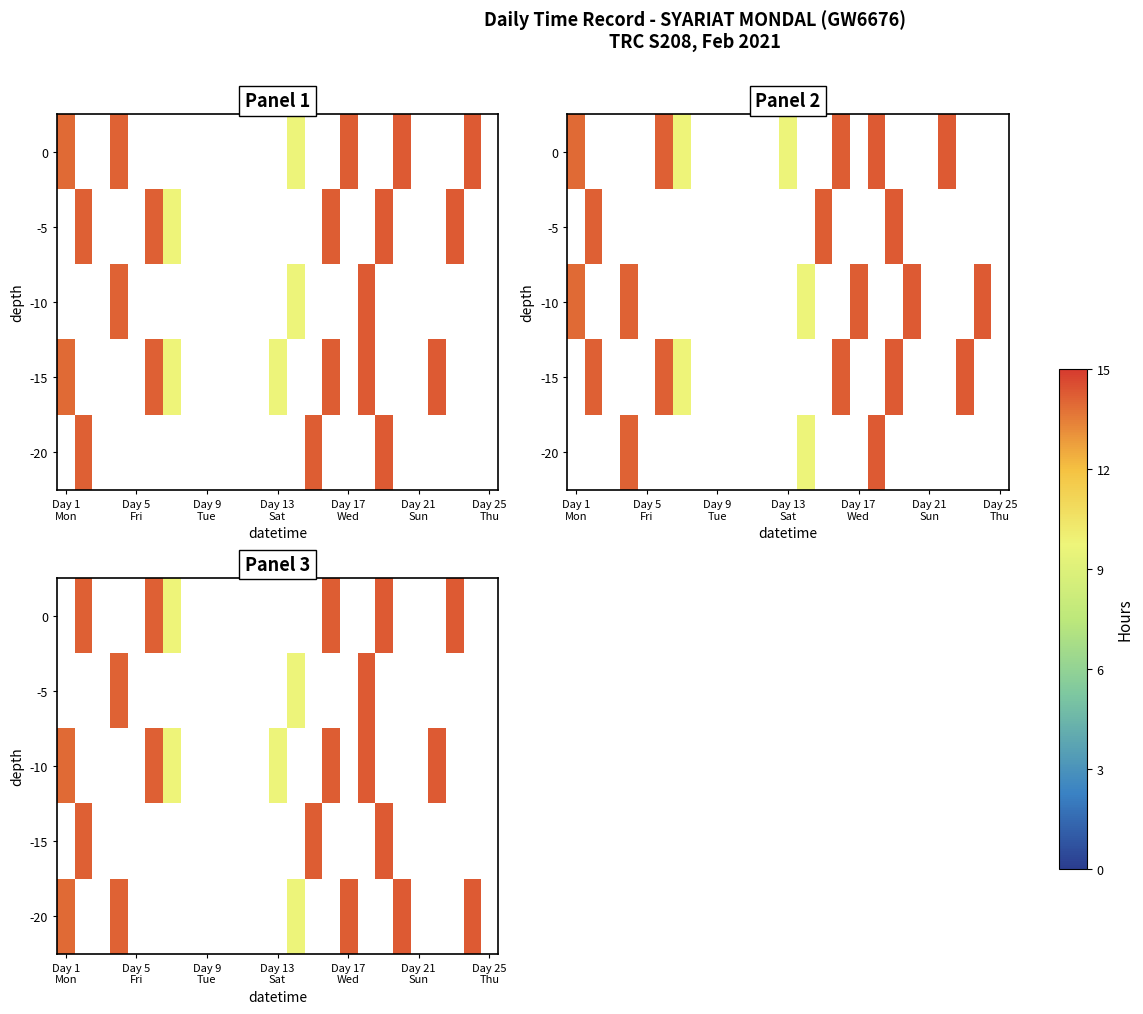

At Day 25 Thu, list the series in order from smallest to largest.

0, -5, -10, -15, -20